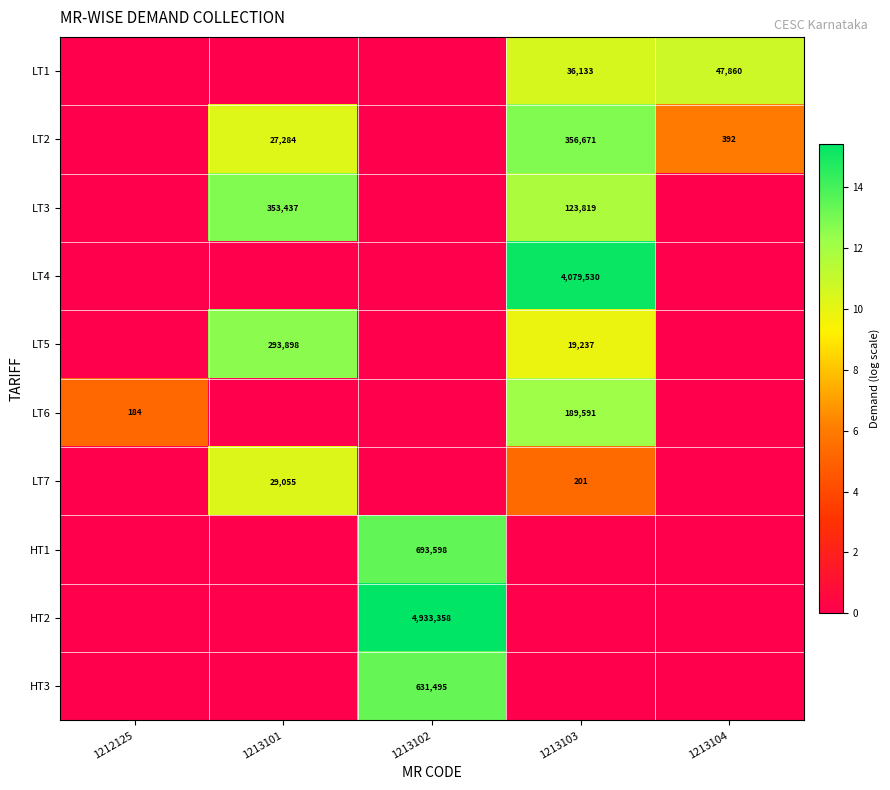

Is the value of LT7 at 1213101 greater than the value of LT2 at 1213103?

No